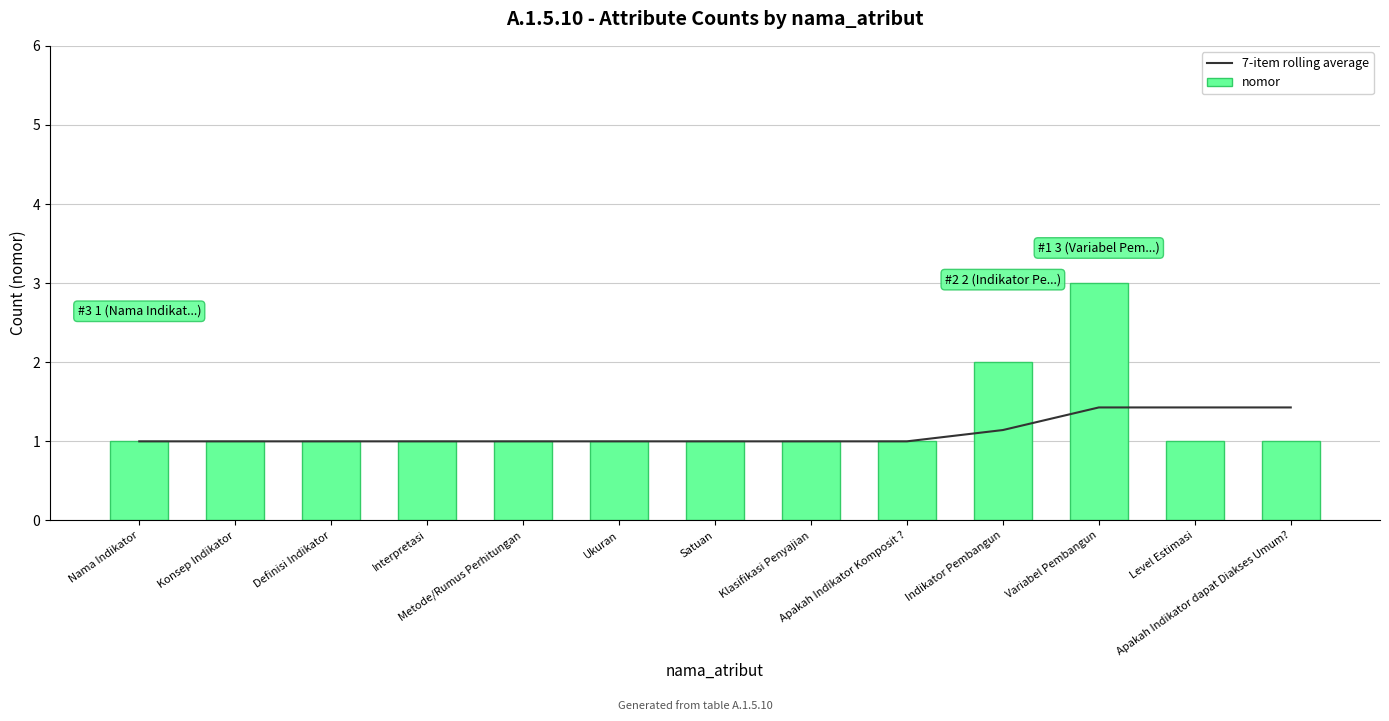

How many groups of bars are there?

13